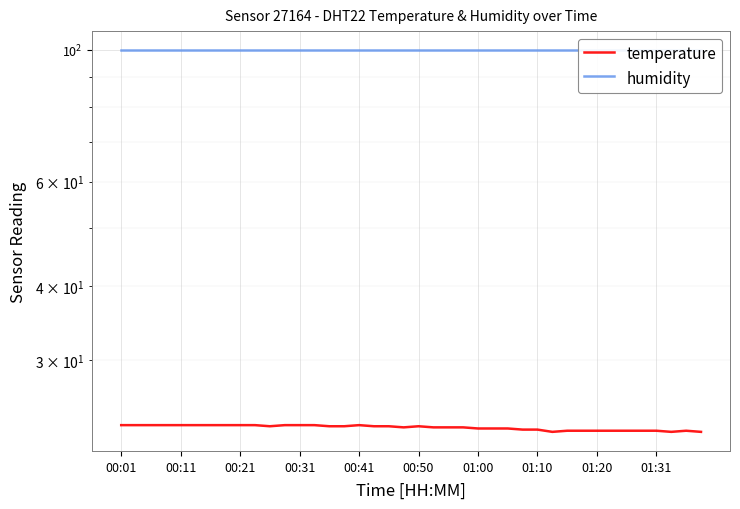

True or false: humidity and temperature cross at least once.

False